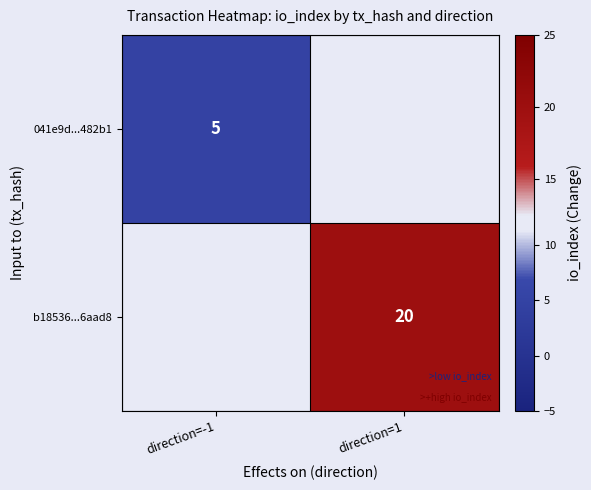

The value of b18536...6aad8 at direction=1 is 20. True or false?

True